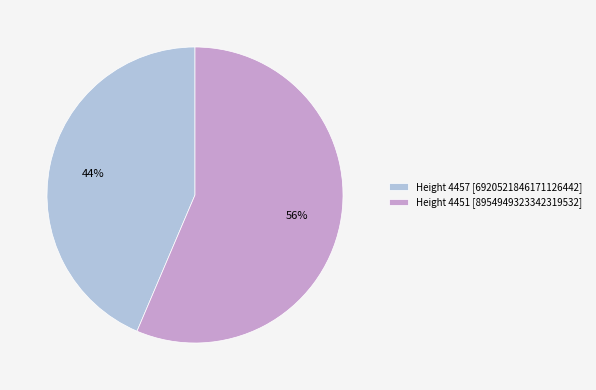

To the nearest percent, what is the combined percentage of Height 4451 and Height 4457?

100%